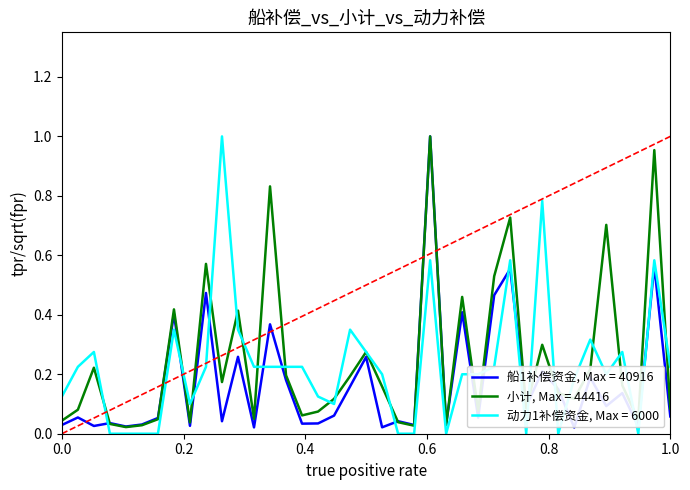

Is this an area chart (filled region under the line)?

No